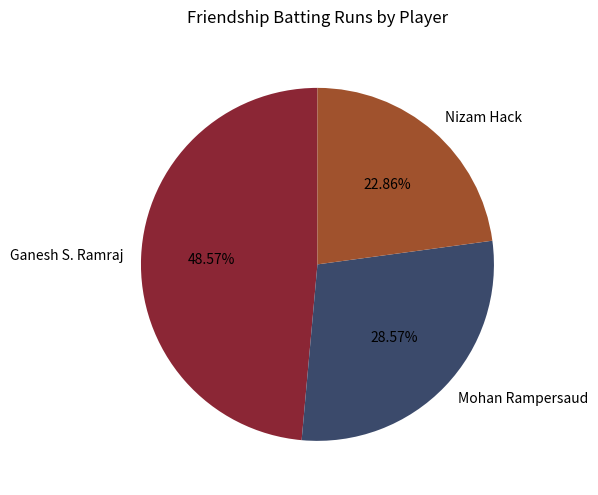

Is Mohan Rampersaud the majority of the pie?

No